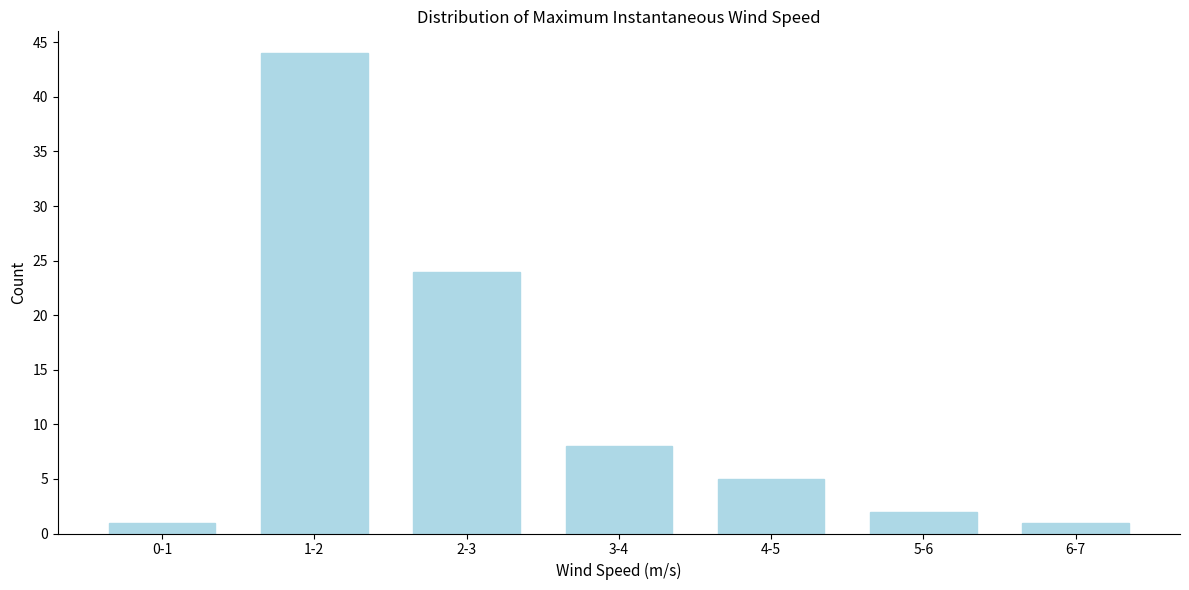

Reading right to left, transcribe all the data shown in this chart.

6-7=1	5-6=2	4-5=5	3-4=8	2-3=24	1-2=44	0-1=1